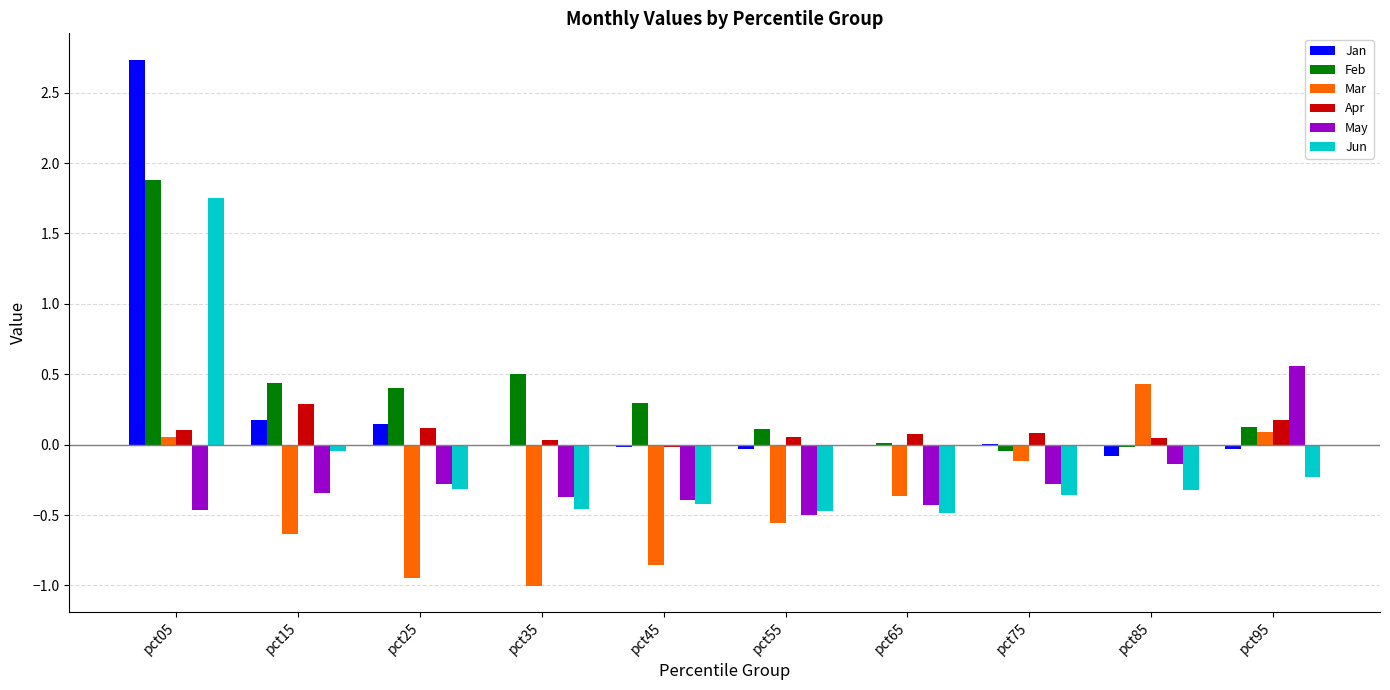

Between pct45 and pct95, which series saw the biggest shift?

May